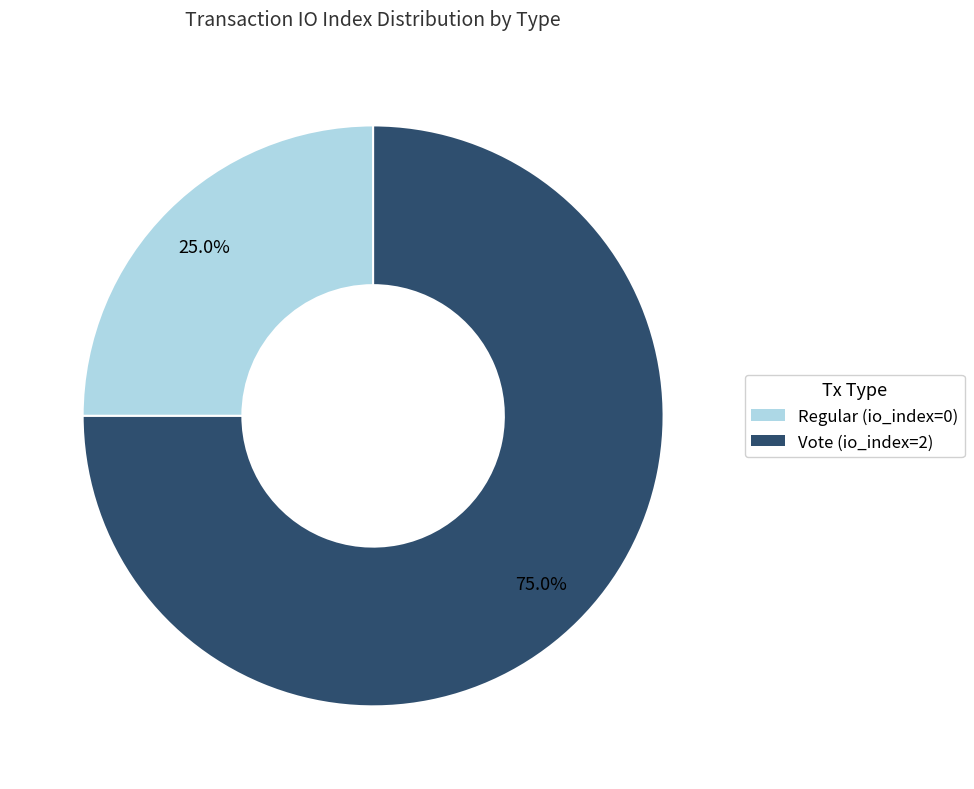

What portion of the pie excludes Regular (io_index=0)?

75.0%